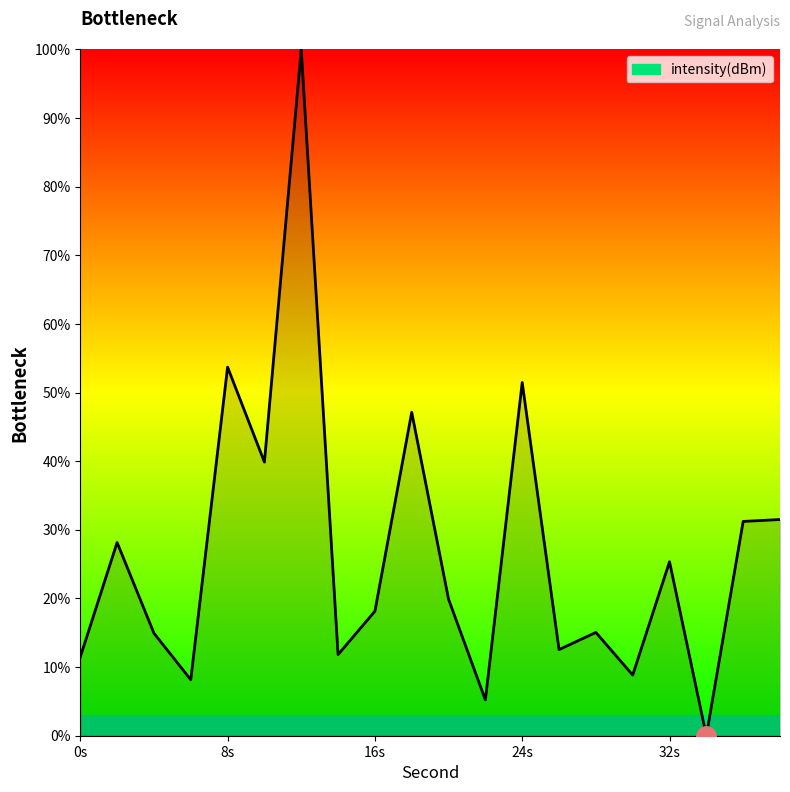

What is the greatest value displayed?

100.0